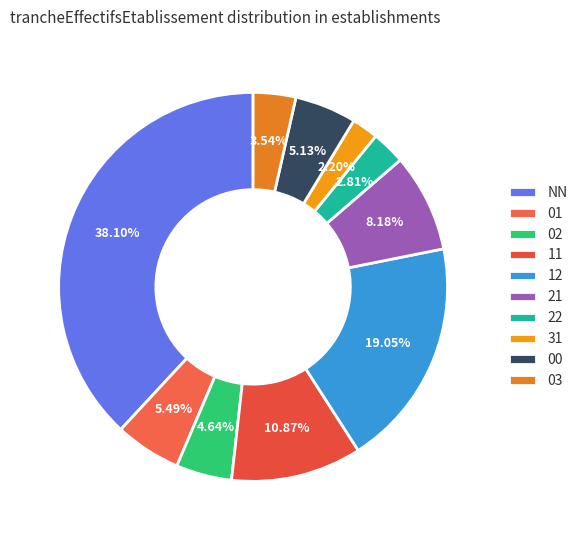

Is 12 the majority of the pie?

No